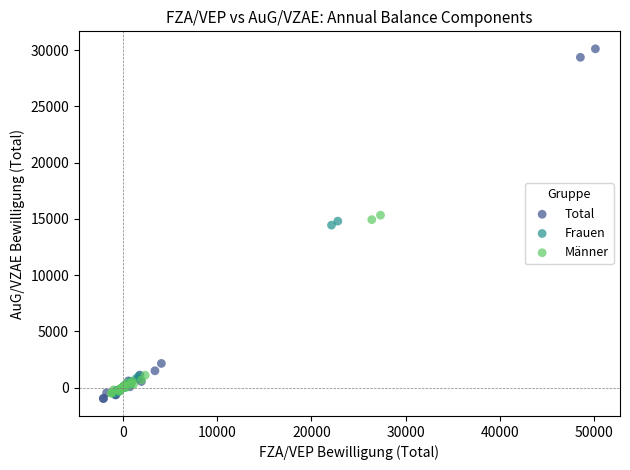

Which series contains the lowest Y value?

Total